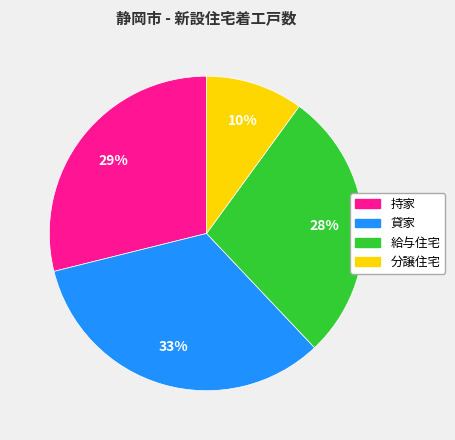

Which category has the biggest portion of the pie?

貸家